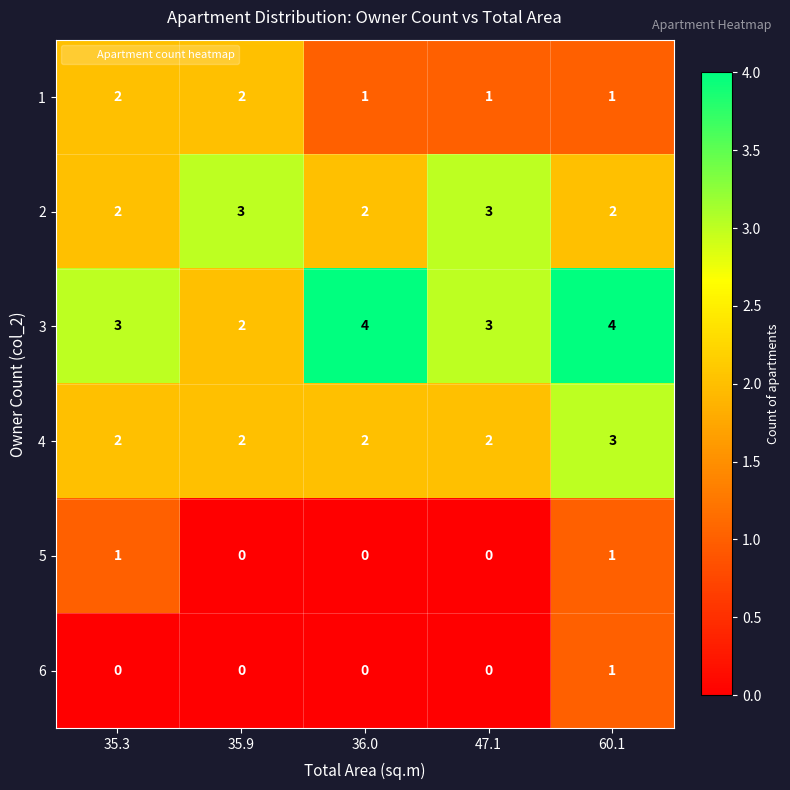

Reading left to right, what are all the values shown in this chart?

1: 35.3=2	35.9=2	36.0=1	47.1=1	60.1=1
2: 35.3=2	35.9=3	36.0=2	47.1=3	60.1=2
3: 35.3=3	35.9=2	36.0=4	47.1=3	60.1=4
4: 35.3=2	35.9=2	36.0=2	47.1=2	60.1=3
5: 35.3=1	35.9=0	36.0=0	47.1=0	60.1=1
6: 35.3=0	35.9=0	36.0=0	47.1=0	60.1=1